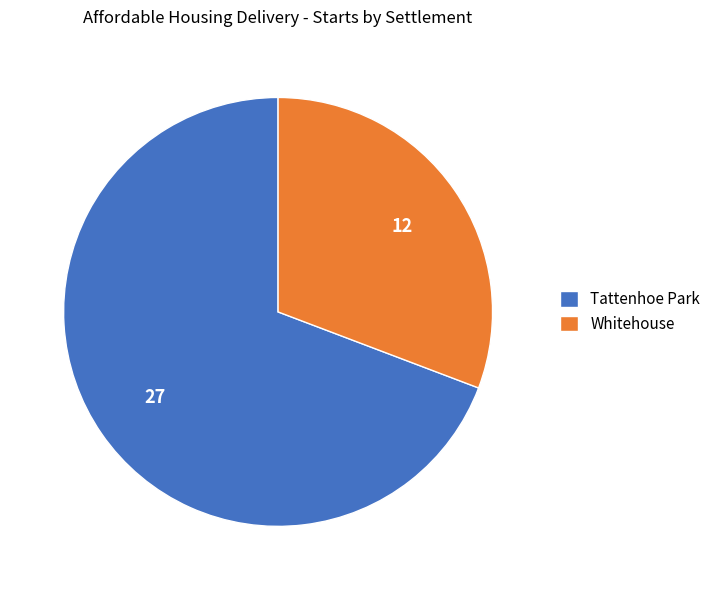

Does Whitehouse represent more than half of the total?

No